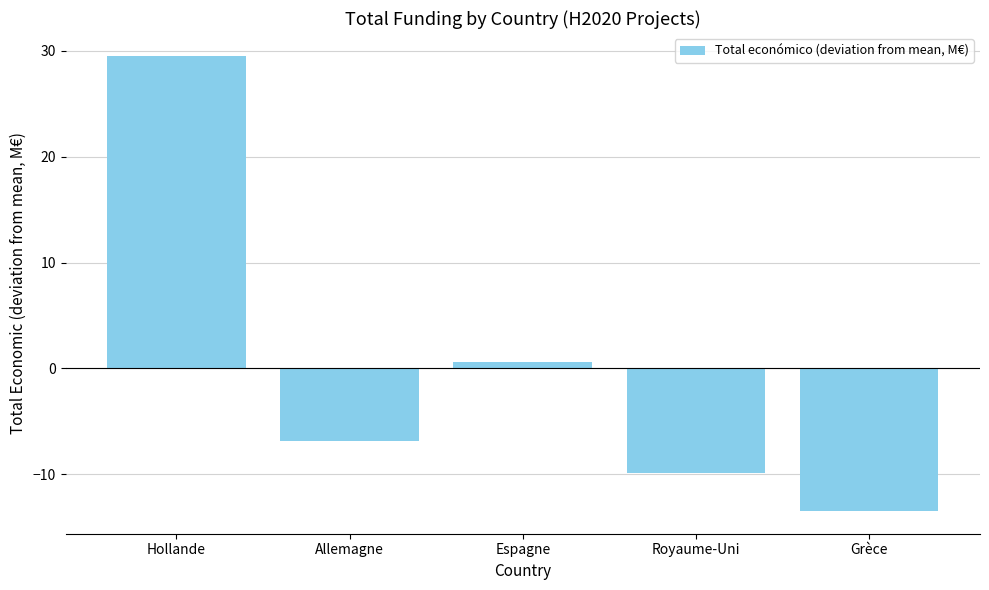

Reading left to right, extract all data points from this chart.

Hollande=29.5	Allemagne=-6.8	Espagne=0.6	Royaume-Uni=-9.9	Grèce=-13.5